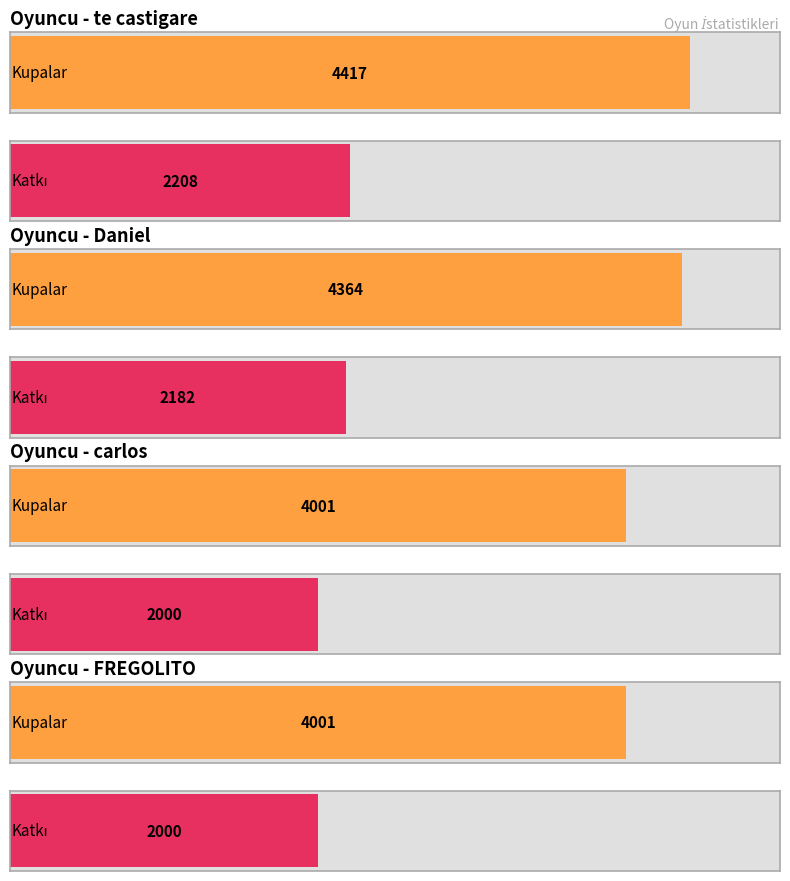

Reading right to left, transcribe all the data shown in this chart.

Kupalar: FREGOLITO=4001	carlos=4001	Daniel=4364	te castigare=4417
Katkı: FREGOLITO=2000	carlos=2000	Daniel=2182	te castigare=2208